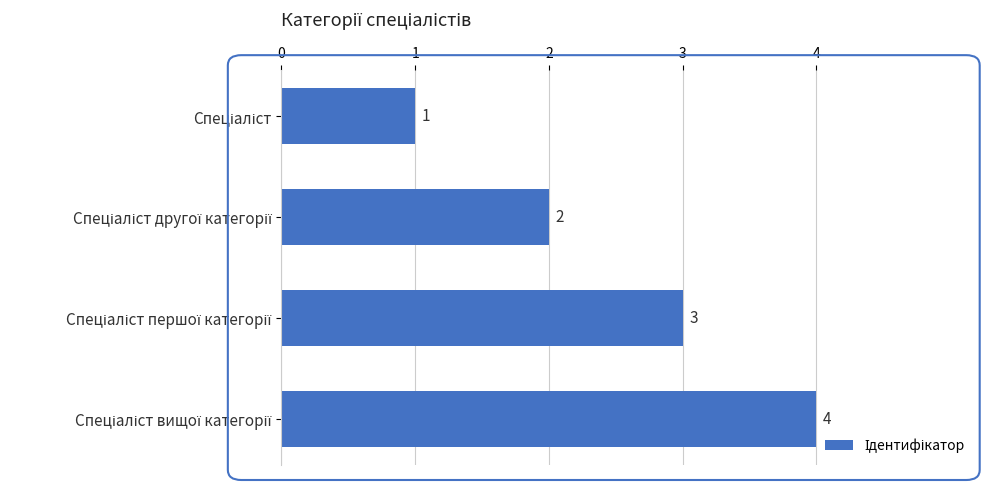

What is the maximum value shown in the chart?

4